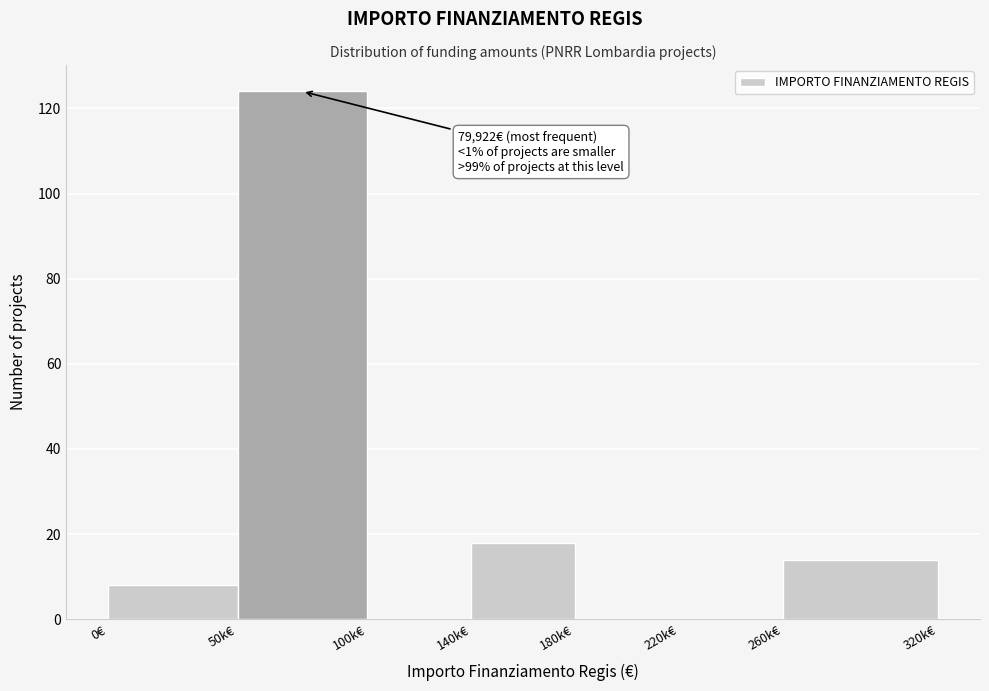

Reading left to right, extract all data points from this chart.

0€=8	50k€=124	100k€=0	140k€=18	180k€=0	220k€=0	260k€=14